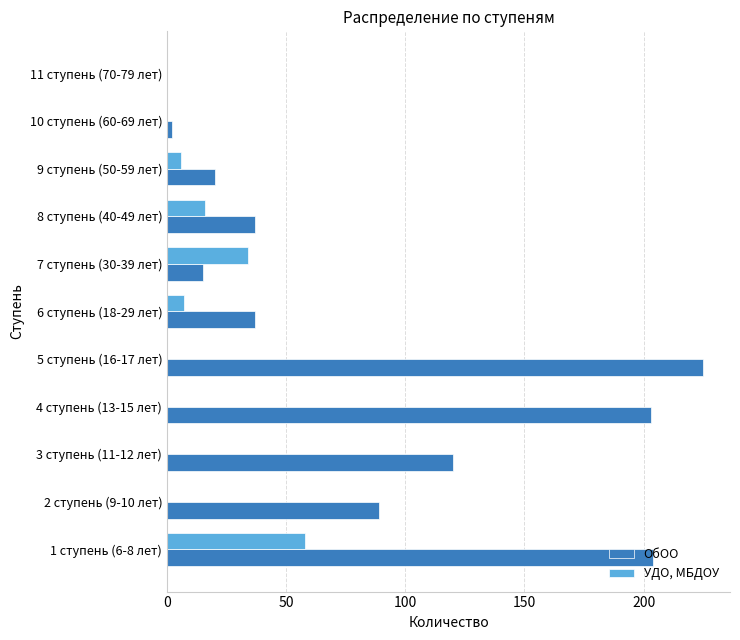

At which label does ОбОО reach its peak?

5 ступень (16-17 лет)